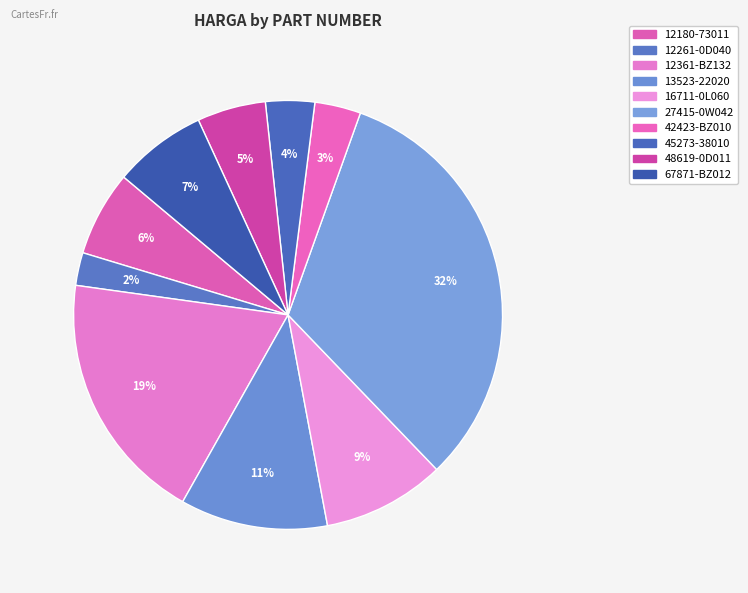

To the nearest percent, what is the average slice percentage?

10%